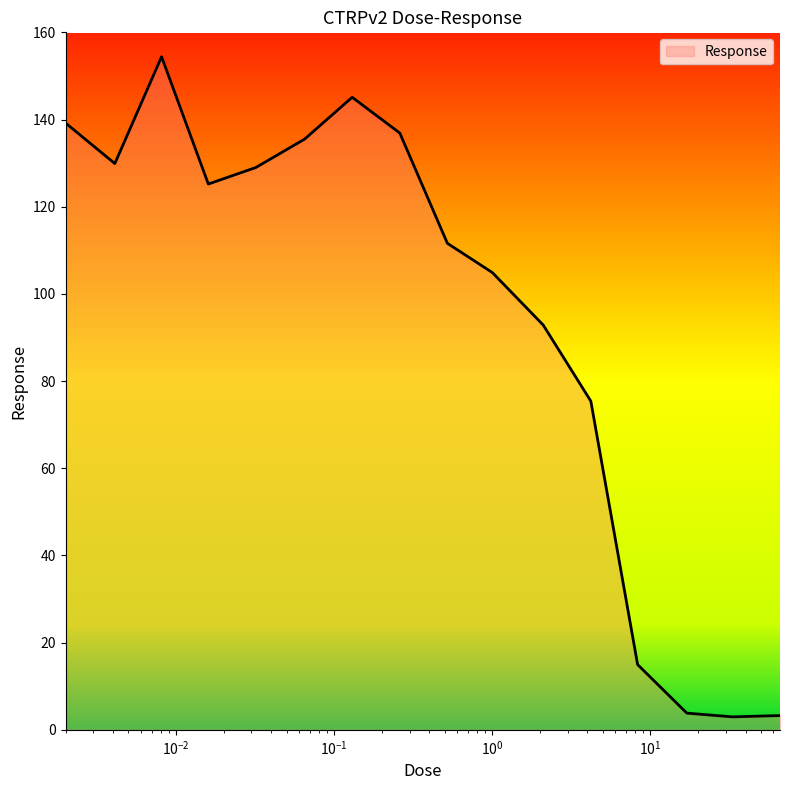

What is the greatest value displayed?

154.4